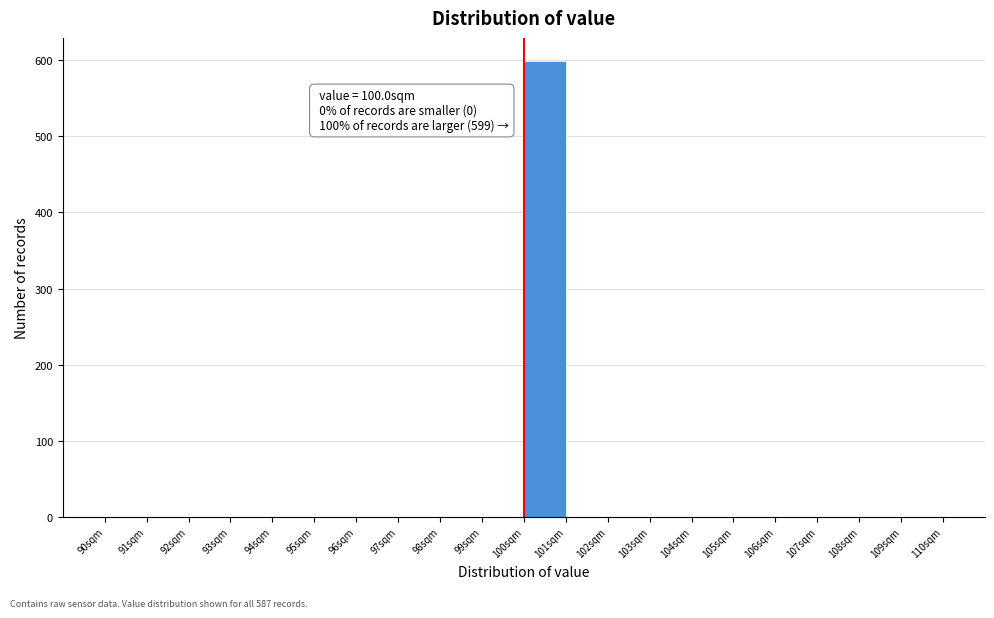

Which range on the x-axis has the tallest bar?

100 to 101